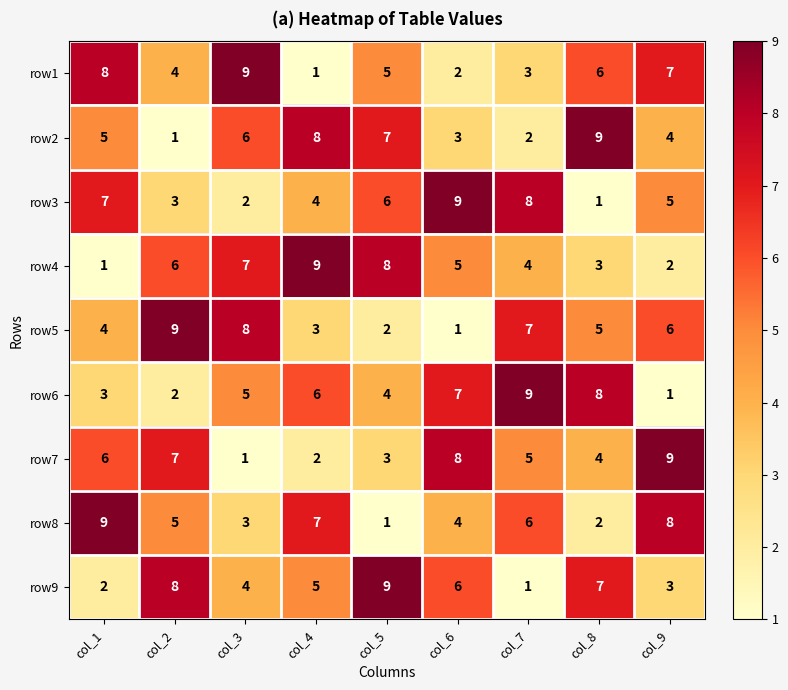

The row5 series shows 6 at col_9. True or false?

True